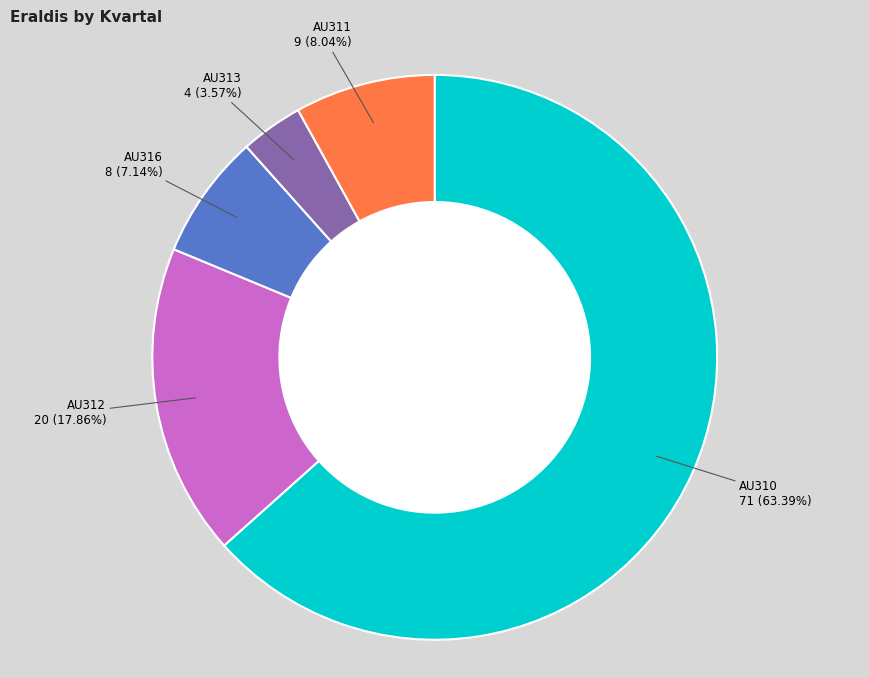

Is AU310 the majority of the pie?

Yes